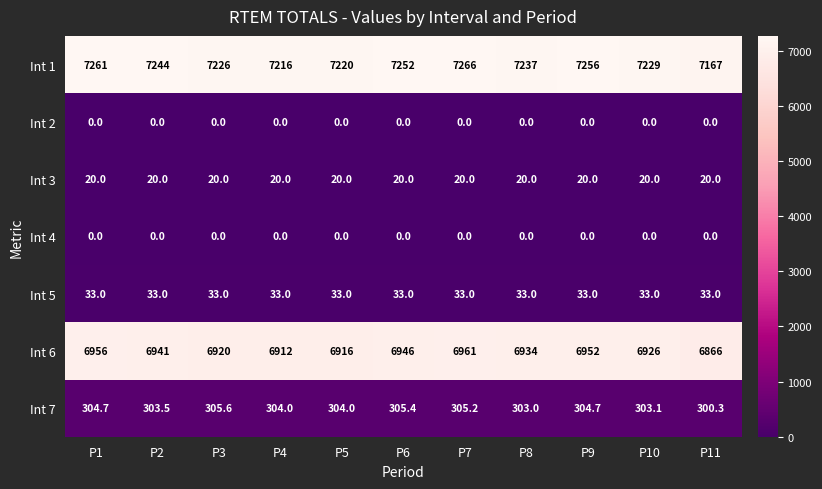

Which series has the largest range (max minus min)?

Int 1